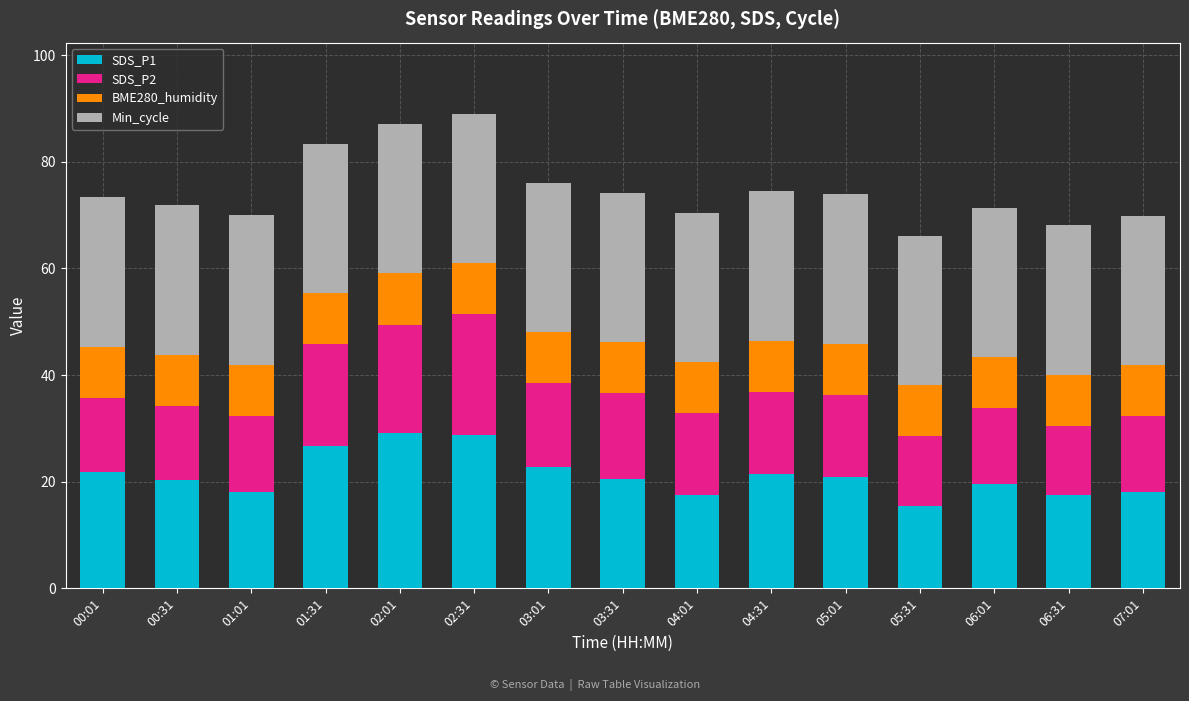

What is the total value across all series at 01:31?

83.3